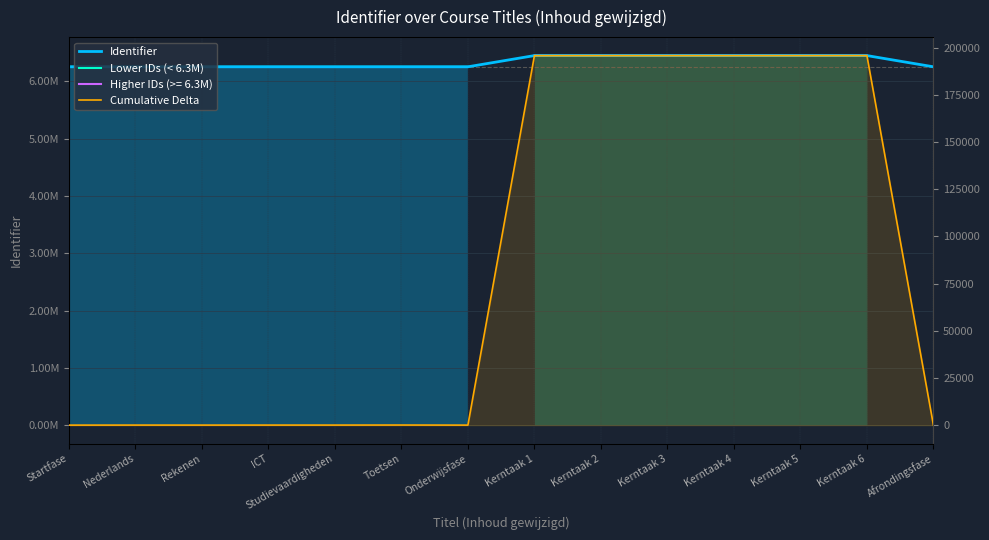

At how many categories does at least one series exceed 5491576?

14